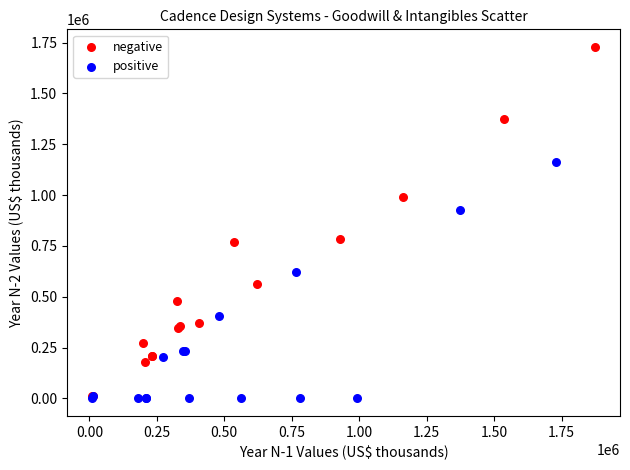

Which series has the largest Y range (max minus min)?

negative